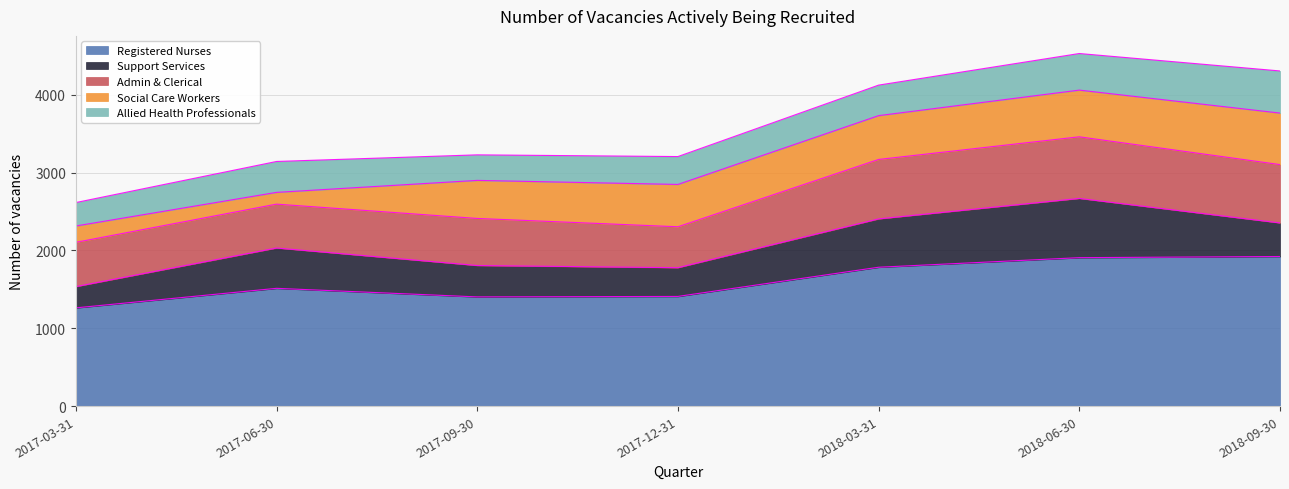

What is the difference between the maximum and minimum values in the Social Care Workers series?

511